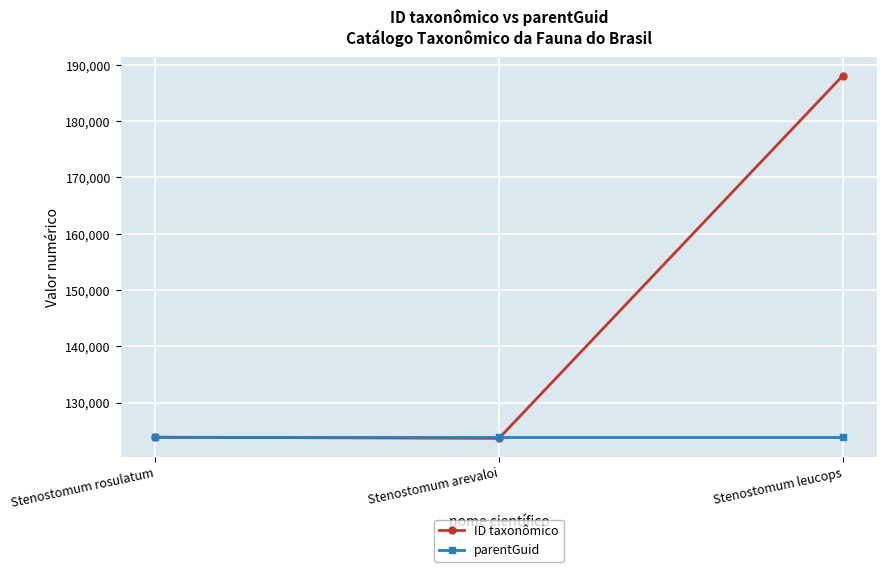

Count the number of data series in this chart.

2